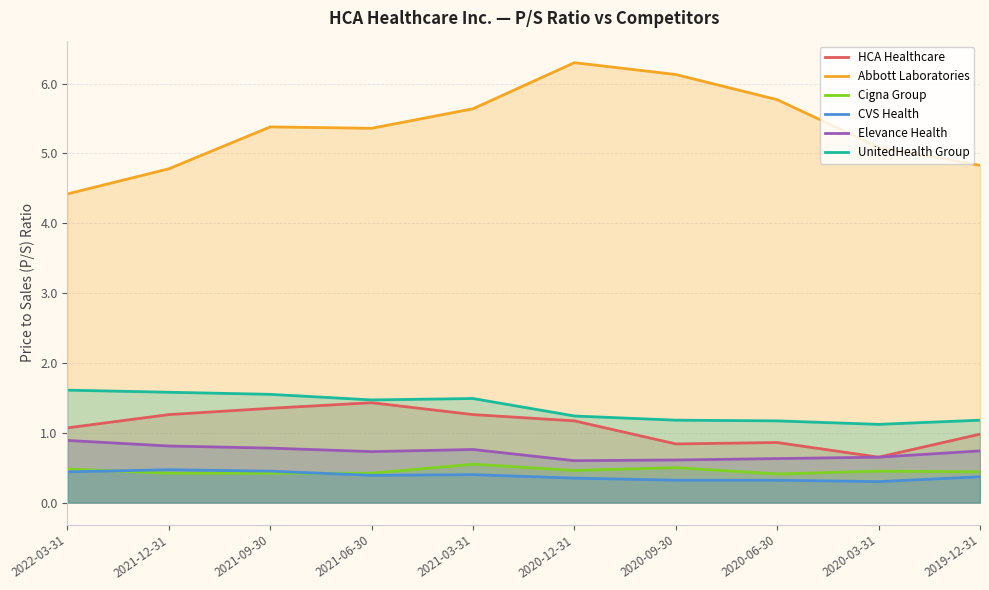

What is the sum of the UnitedHealth Group values at 2021-06-30 and 2022-03-31?

3.1